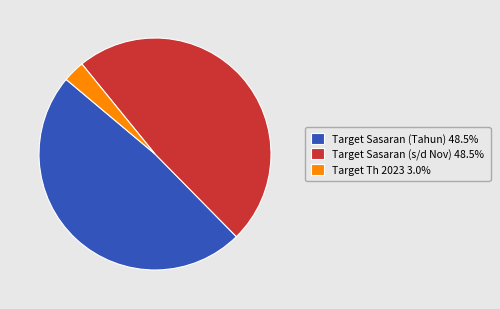

Does Target Th 2023 3.0% account for over 50% of the chart?

No